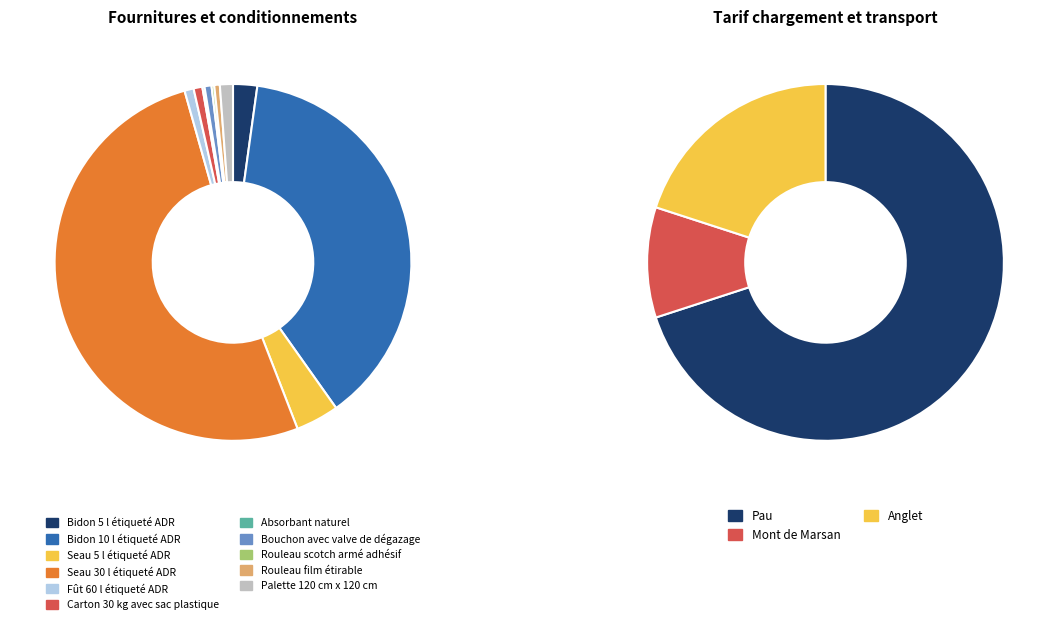

Is it true that Seau 30 l étiqueté ADR is 37% of the pie?

False